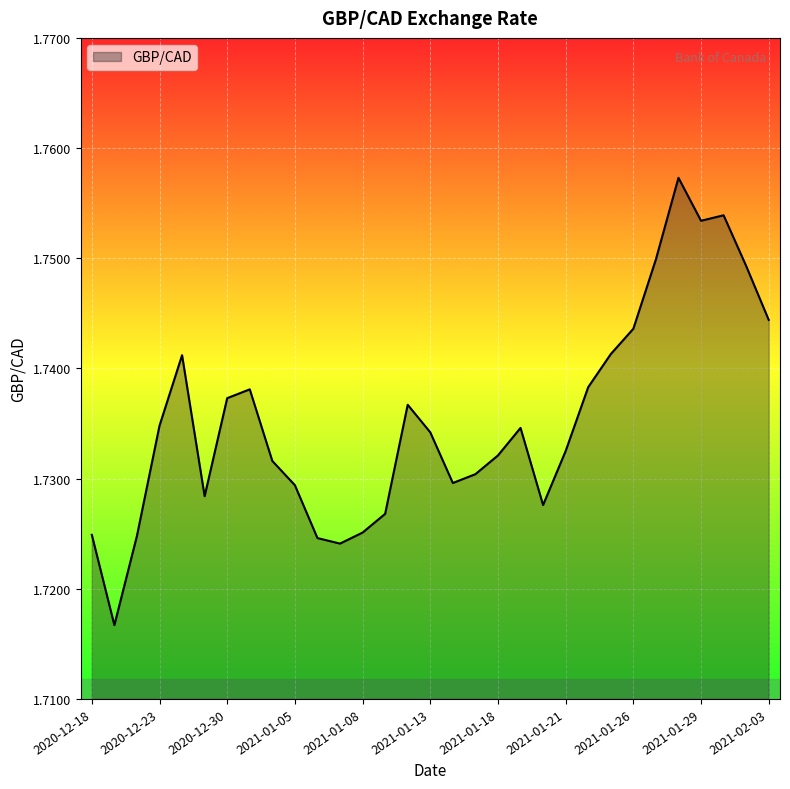

At which category does the data reach its first local valley?

2020-12-21